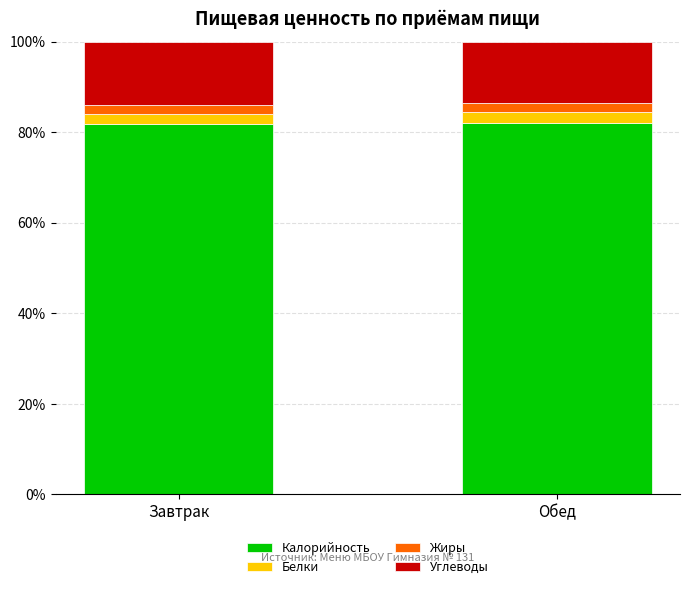

What are all the series names shown in the legend?

Калорийность, Белки, Жиры, Углеводы